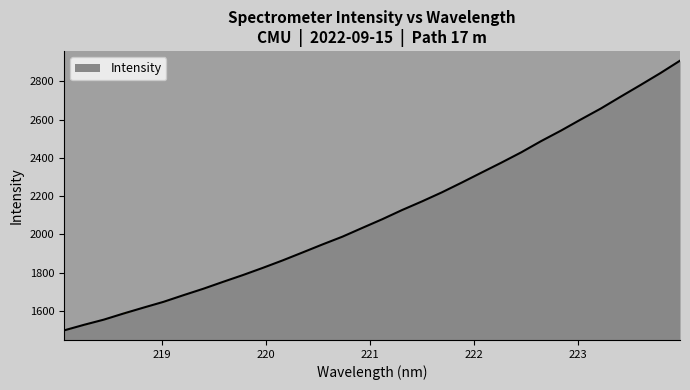

How many lines are shown in the chart?

1